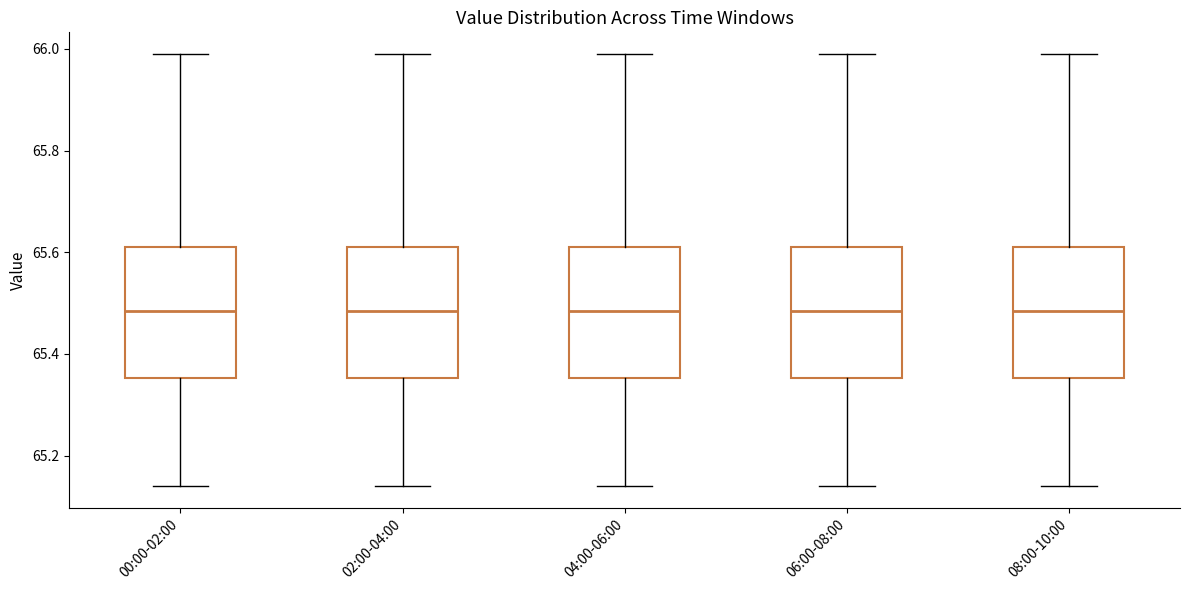

Where does the median line of the box for 00:00-02:00 sit on the y-axis? The values are not printed on the chart, so give them approximately, as read against the axis.

65.48